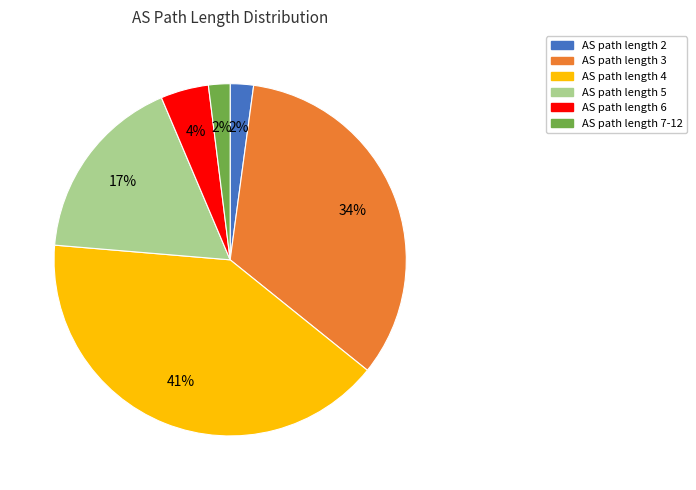

To the nearest percent, what is the average slice percentage?

17%